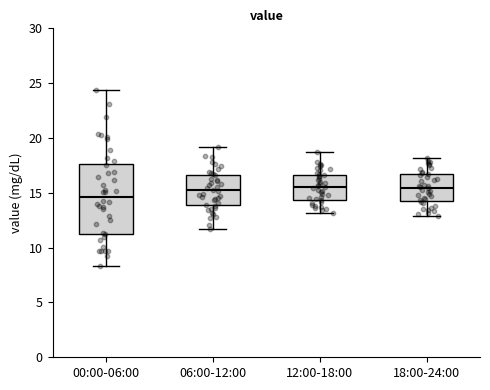

Reading left to right, transcribe this box plot: for each box, give where its median line is, the range the box spans, and where its two whiskers end, as read against the y-axis. The values are not printed on the chart, so give them approximately, as read against the axis.

00:00-06:00: median 14.5, box 11.5 to 17.5, whiskers 8.5 to 24.5
06:00-12:00: median 15.5, box 14.0 to 16.5, whiskers 11.5 to 19.0
12:00-18:00: median 15.5, box 14.5 to 16.5, whiskers 13.0 to 18.5
18:00-24:00: median 15.5, box 14.5 to 16.5, whiskers 13.0 to 18.0